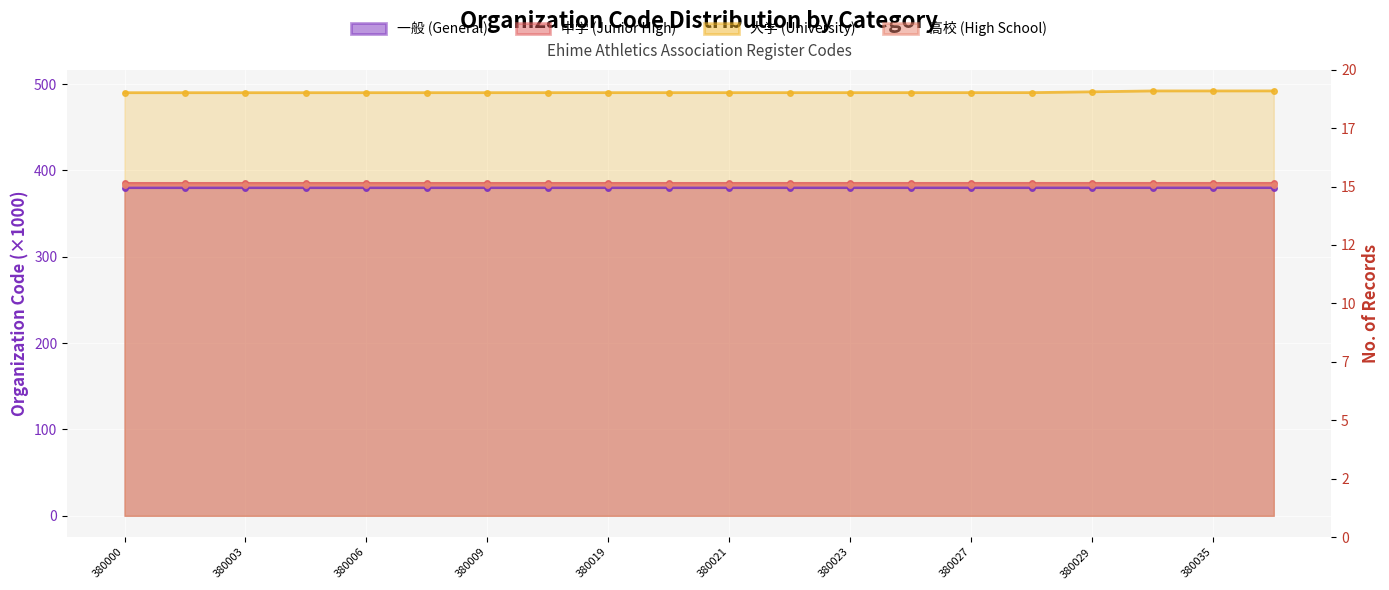

What is the minimum value for 中学 (Junior High)?

385.0